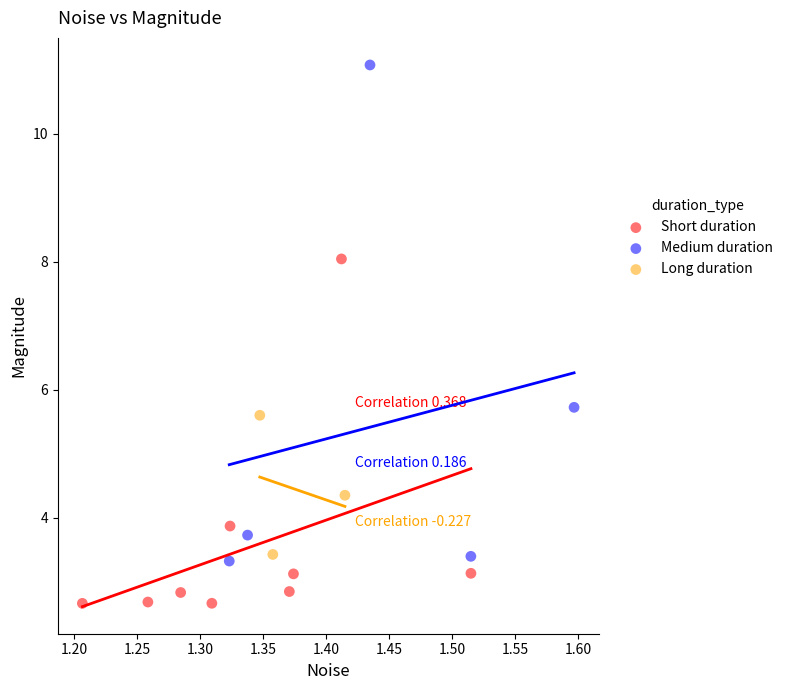

Which series has the largest Y range (max minus min)?

Medium duration